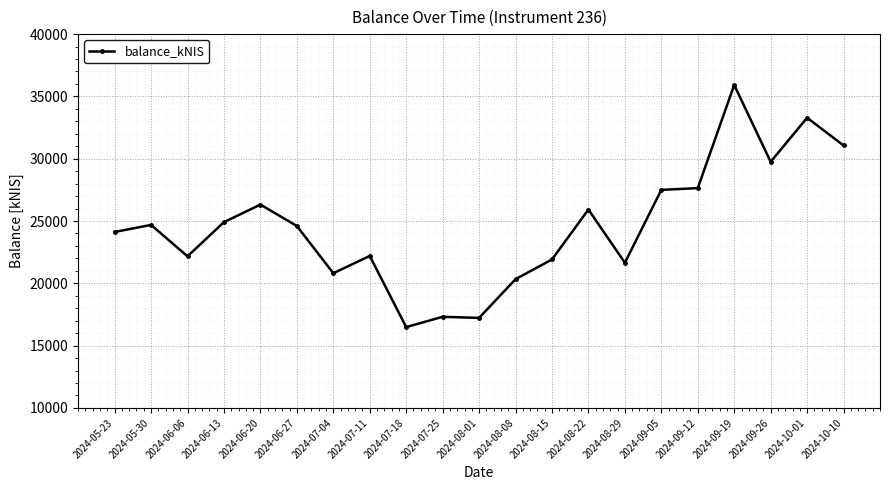

How many lines are shown in the chart?

1